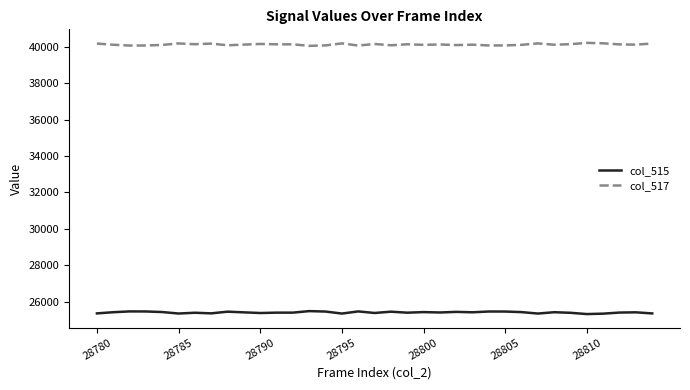

Which series has the largest total across all categories?

col_517